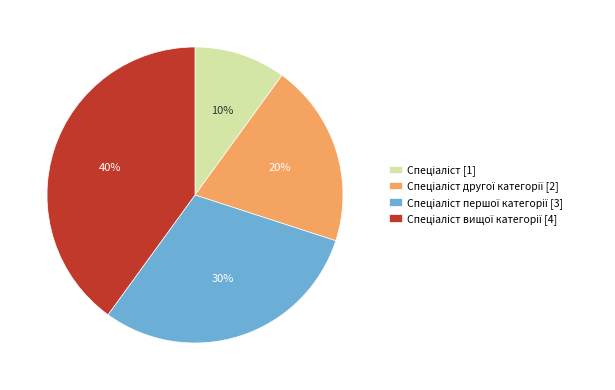

To the nearest percent, what is the difference between the largest and smallest slice percentages?

30%